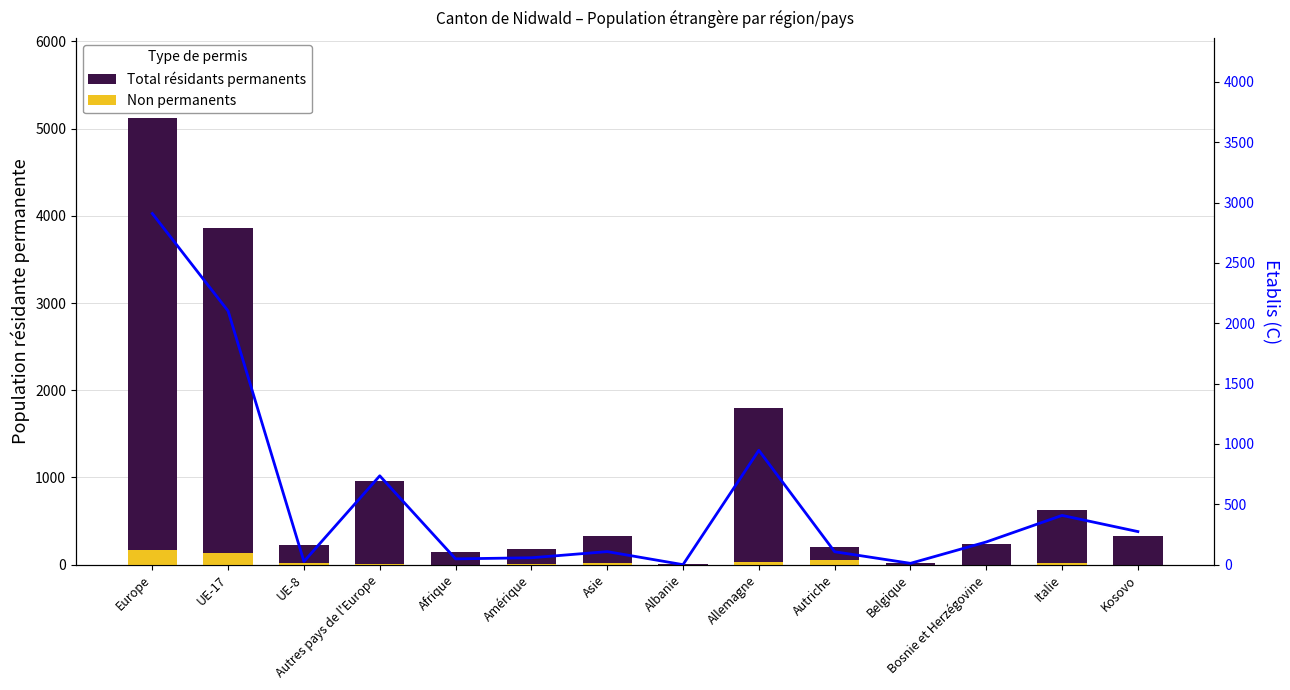

At which category is the sum across all series the highest?

Europe